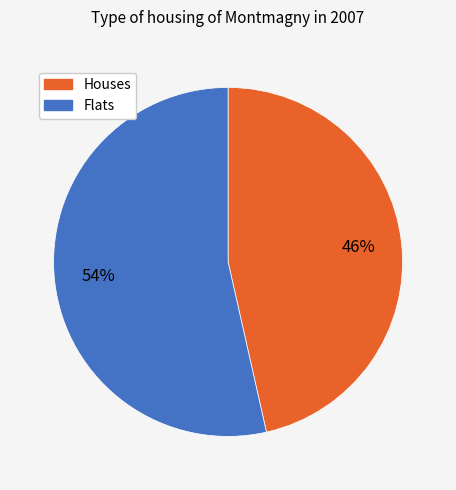

To the nearest percent, what is the average slice percentage?

50%